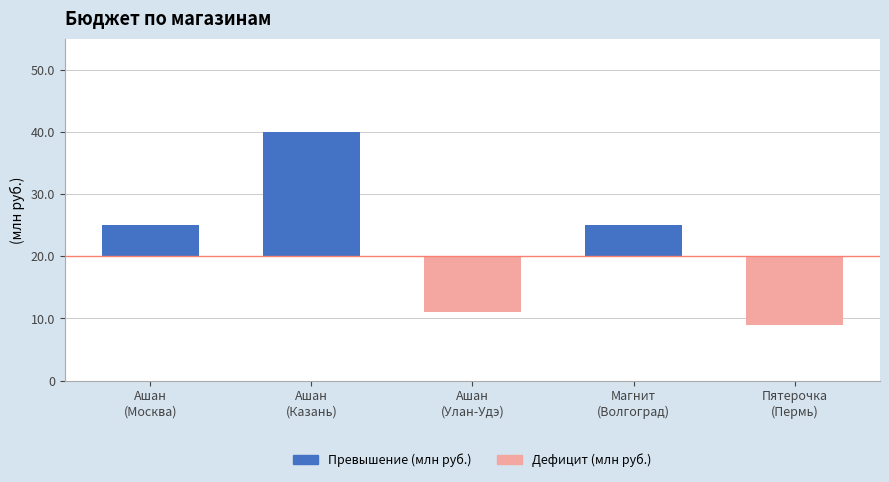

Rank the series by their maximum value, from lowest to highest.

Дефицит (млн руб.), Превышение (млн руб.)